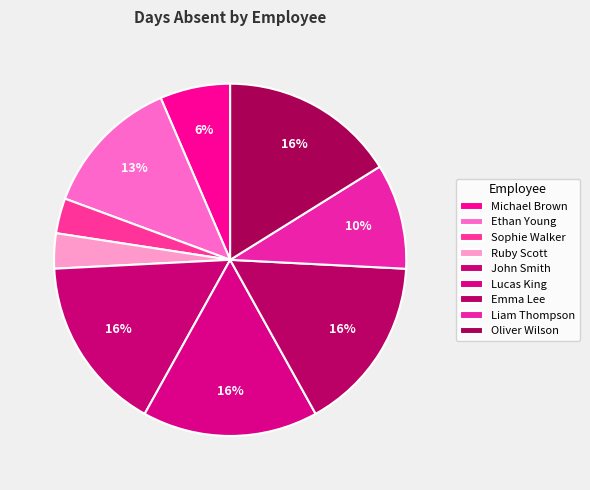

The Liam Thompson slice represents 10% of the pie. True or false?

True